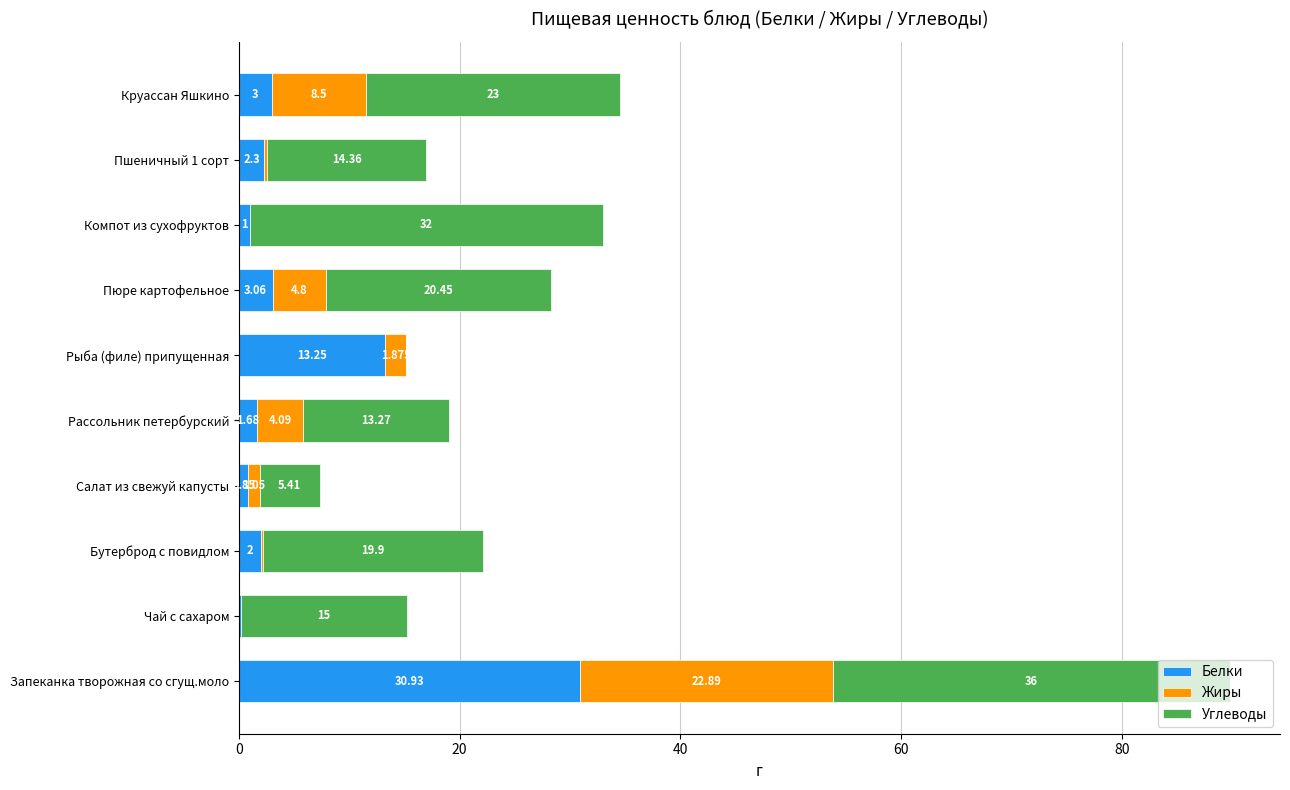

Where is Белки nearest to the value 15?

Рыба (филе) припущенная